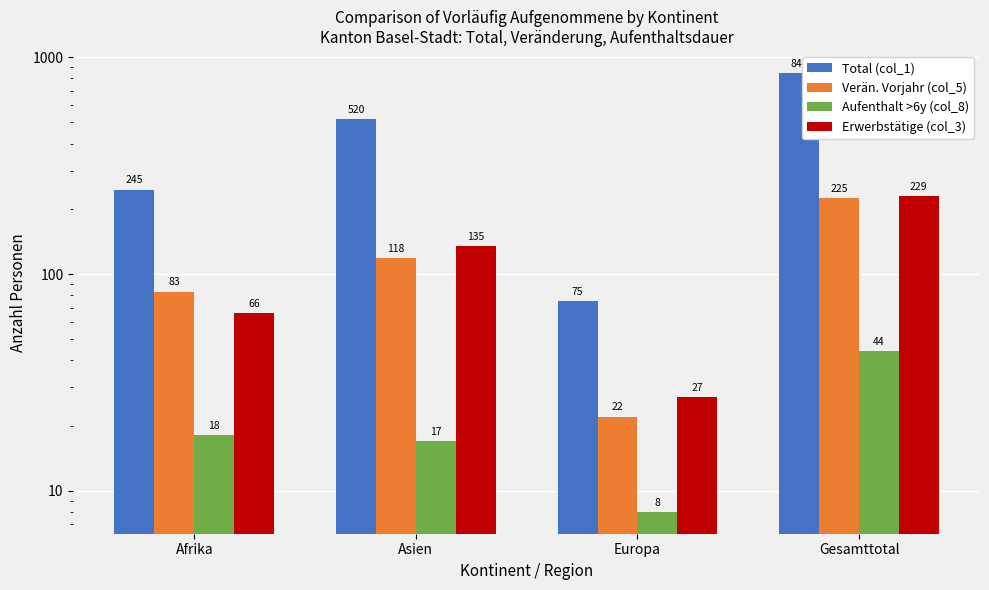

What is the label of the 2nd bar from the left?

Asien